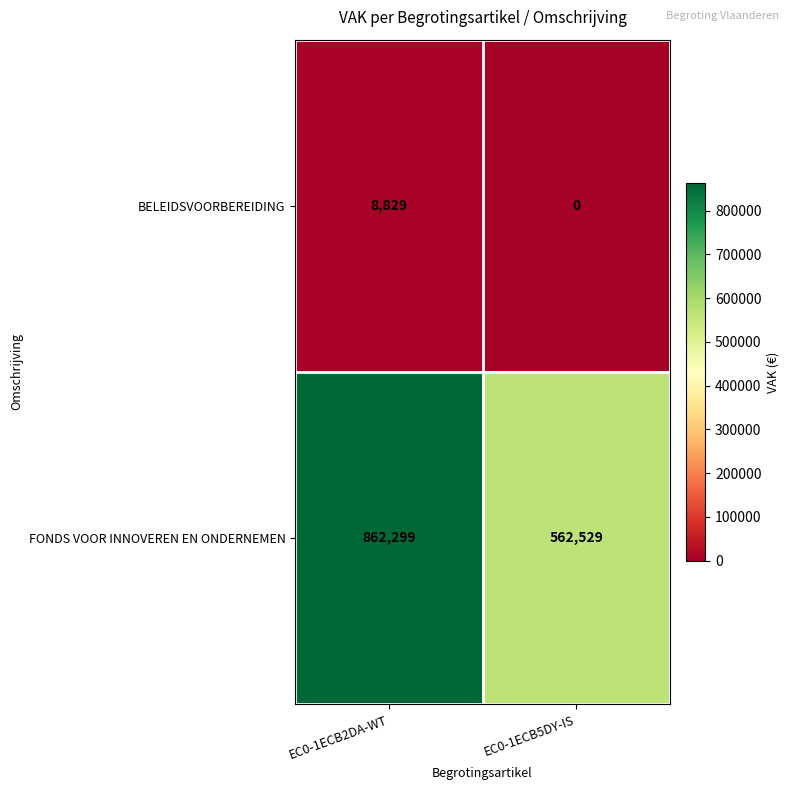

Reading right to left, transcribe all the data shown in this chart.

BELEIDSVOORBEREIDING: 0	8829
FONDS VOOR INNOVEREN EN ONDERNEMEN: 562529	862299